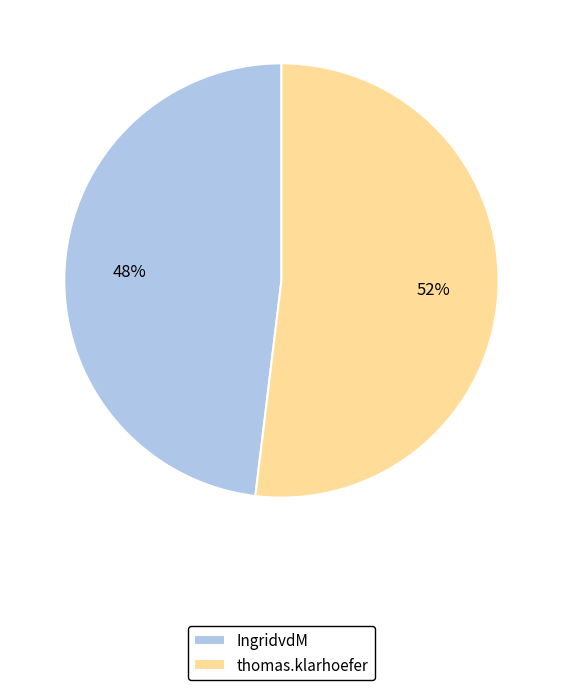

The IngridvdM slice represents 48% of the pie. True or false?

True